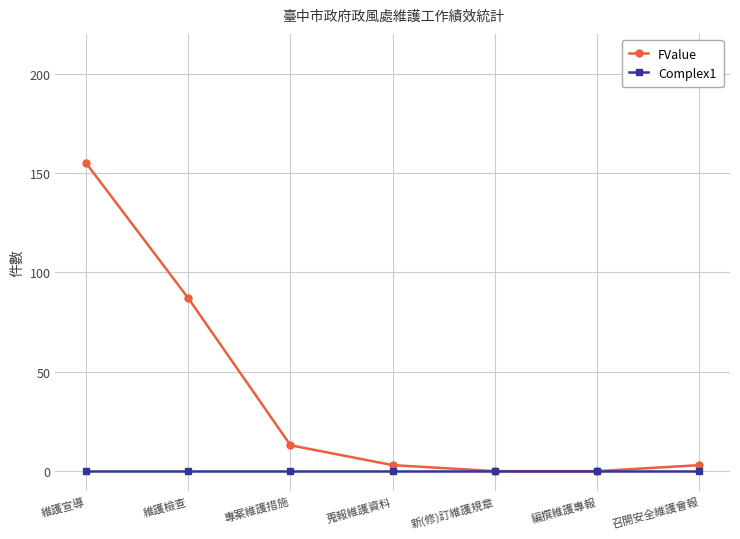

What is the label of the 7th point from the right?

維護宣導